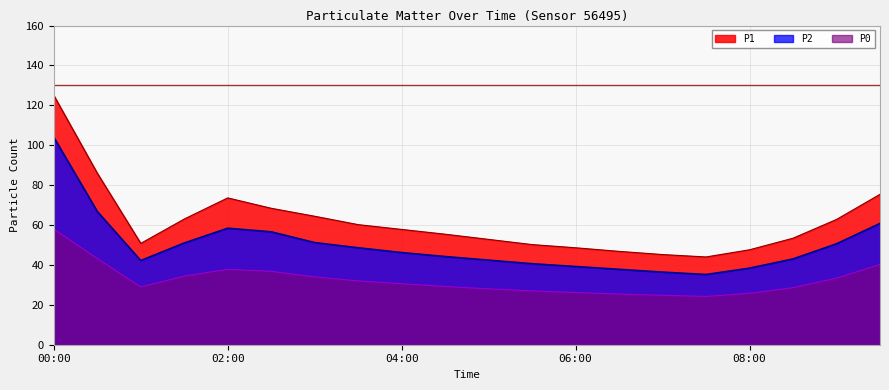

The value of P2 at 08:30 is 43.0. True or false?

True